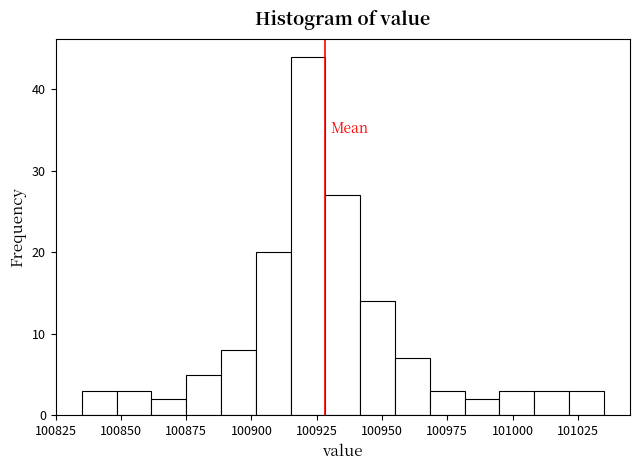

Around what value on the x-axis is the tallest bar? Give the approximate position of its centre, as read against the axis.

100920